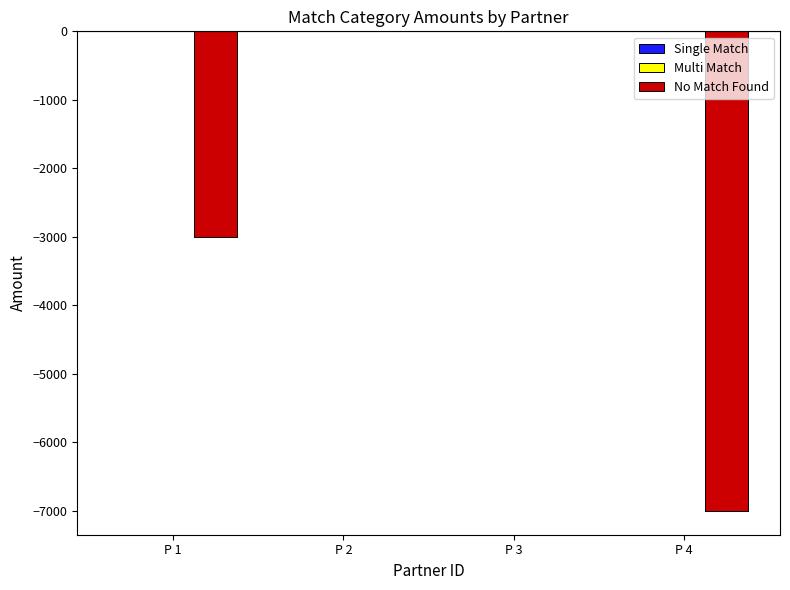

The value at P 4 is -7000. True or false?

True